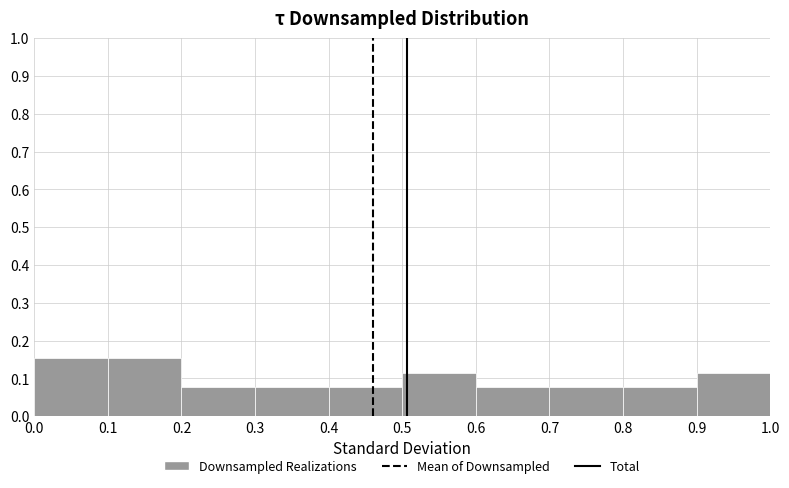

How tall is the bar that spans 0.0 to 0.1 on the x-axis? The values are not printed on the chart, so give them approximately, as read against the axis.

0.15